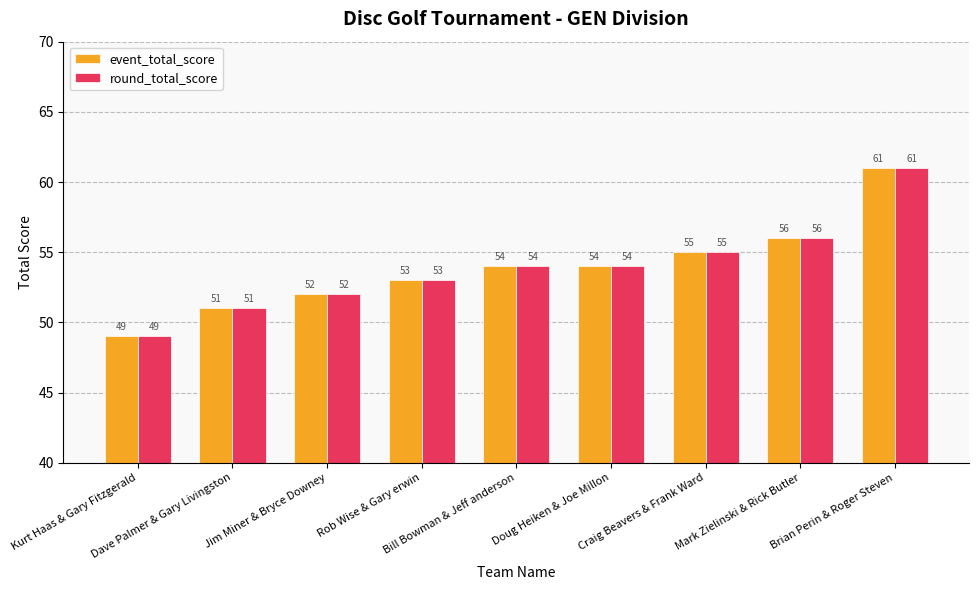

At how many categories does at least one series exceed 59?

1